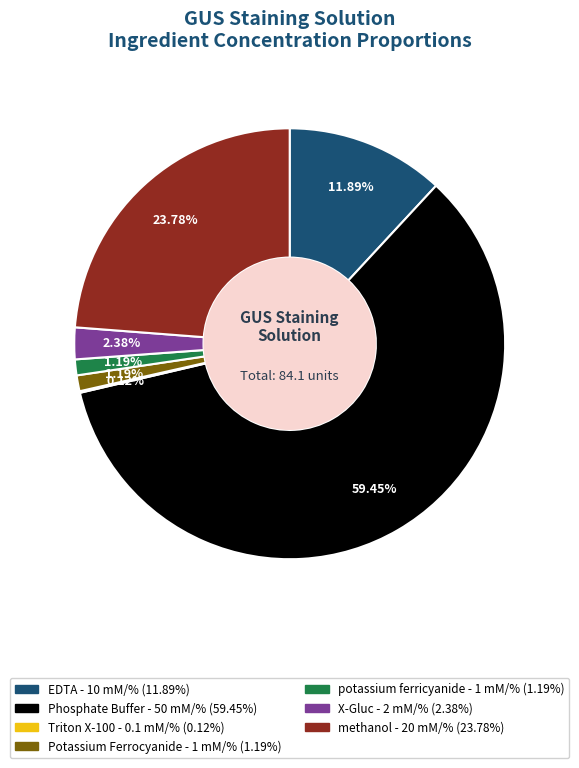

Which slice represents more than half of the pie?

Phosphate Buffer